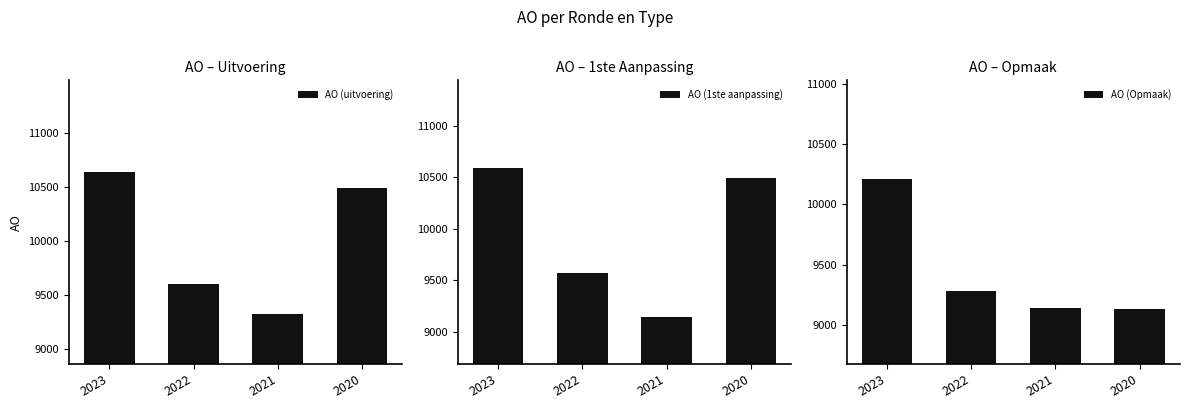

How many categories are shown in the chart?

4